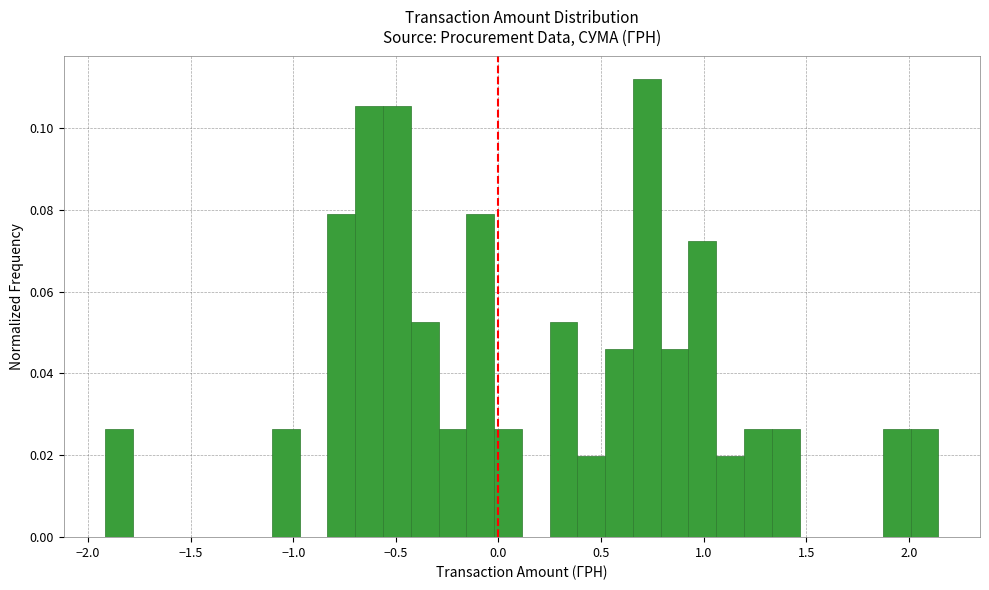

Read against the x-axis, roughly where is the centre of the tallest bar?

0.70